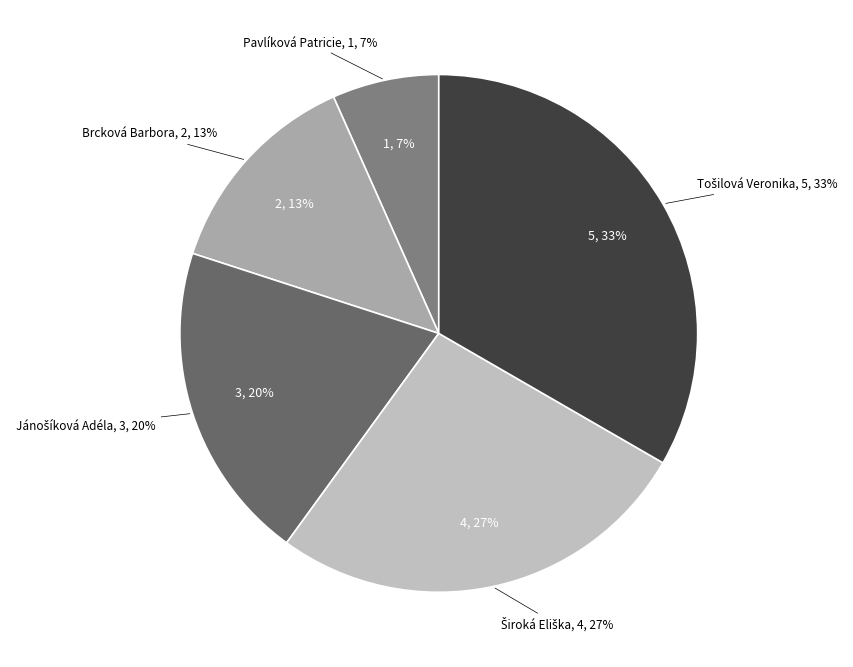

How many slices are in this pie chart?

5